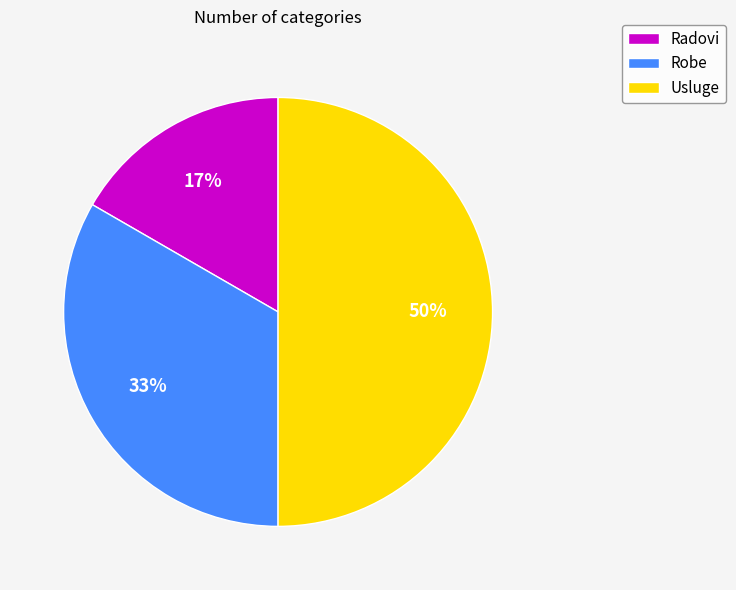

Is Radovi the majority of the pie?

No